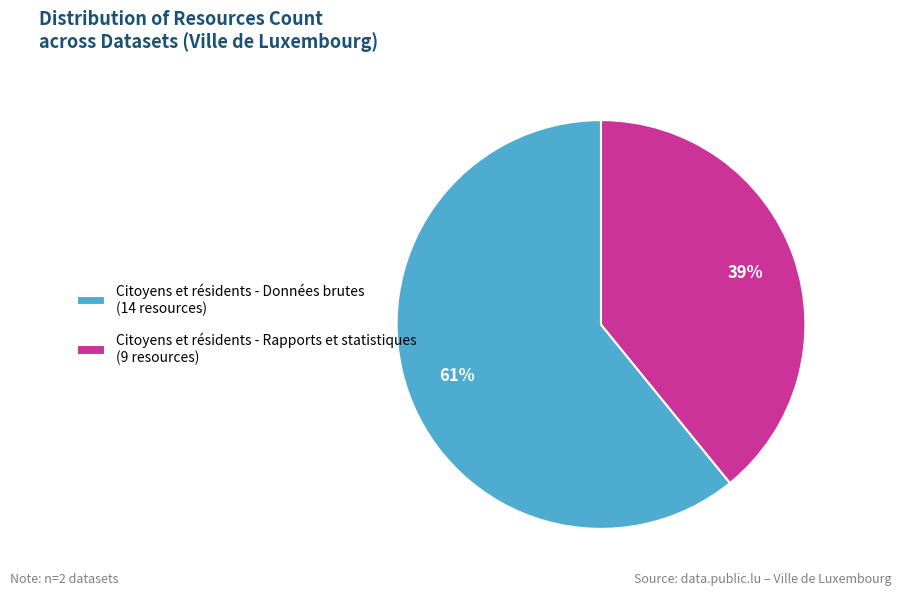

Rank the categories by value from highest to lowest.

Citoyens et résidents - Données brutes (14 resources), Citoyens et résidents - Rapports et statistiques (9 resources)